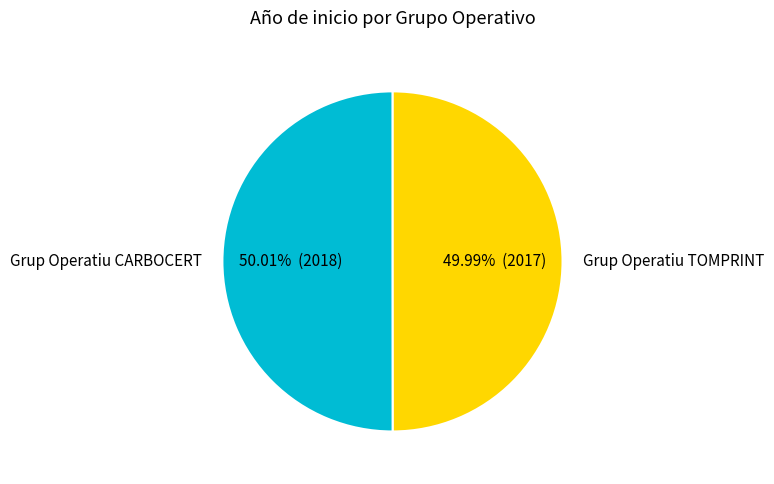

Combined, do Grup Operatiu CARBOCERT and Grup Operatiu TOMPRINT account for over 50%?

Yes